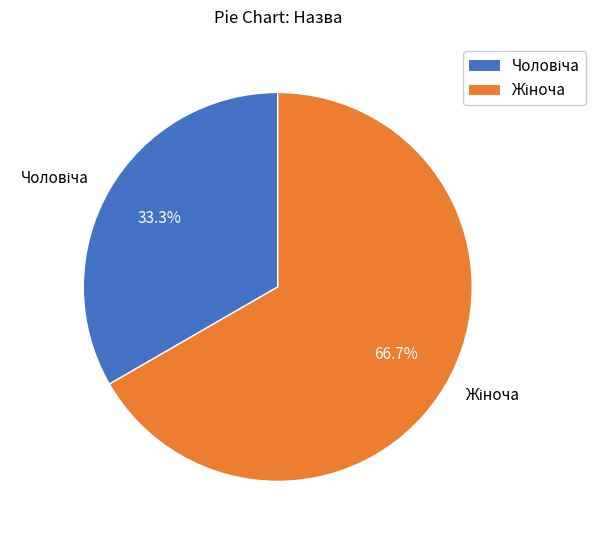

Is there a majority slice in this chart?

Yes